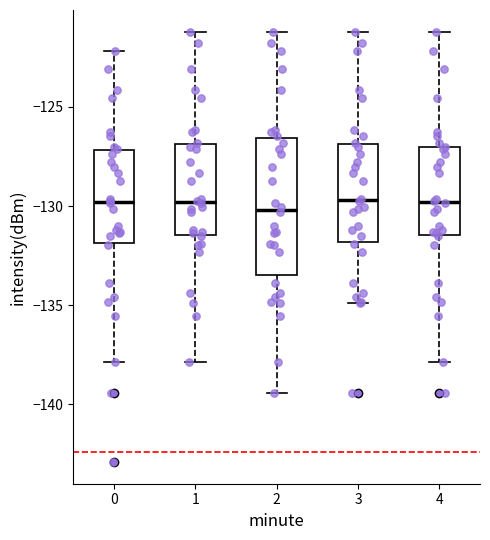

Reading left to right, transcribe this box plot: for each box, give where its median line is, the range the box spans, and where its two whiskers end, as read against the y-axis. The values are not printed on the chart, so give them approximately, as read against the axis.

0: median -130.0, box -132.0 to -127.0, whiskers -138.0 to -122.0
1: median -130.0, box -131.5 to -127.0, whiskers -138.0 to -121.0
2: median -130.0, box -133.5 to -126.5, whiskers -139.5 to -121.0
3: median -129.5, box -132.0 to -127.0, whiskers -135.0 to -121.0
4: median -130.0, box -131.5 to -127.0, whiskers -138.0 to -121.0